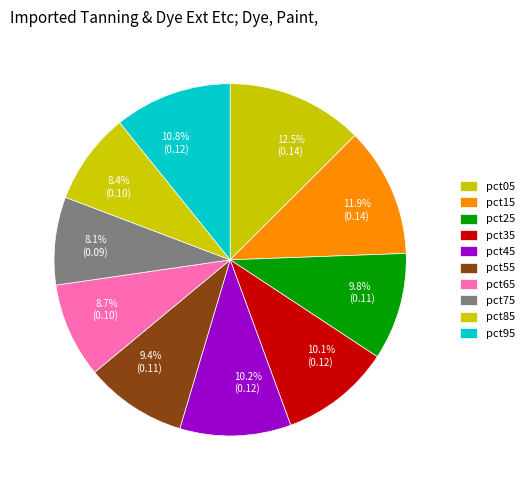

True or false: pct95 accounts for 18% of the total.

False